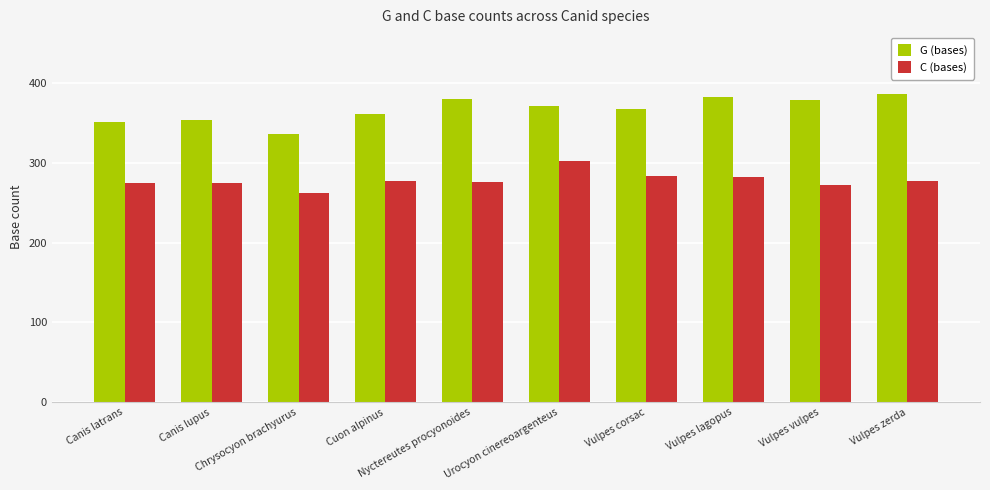

List the series in order of their overall mean, lowest first.

C (bases), G (bases)